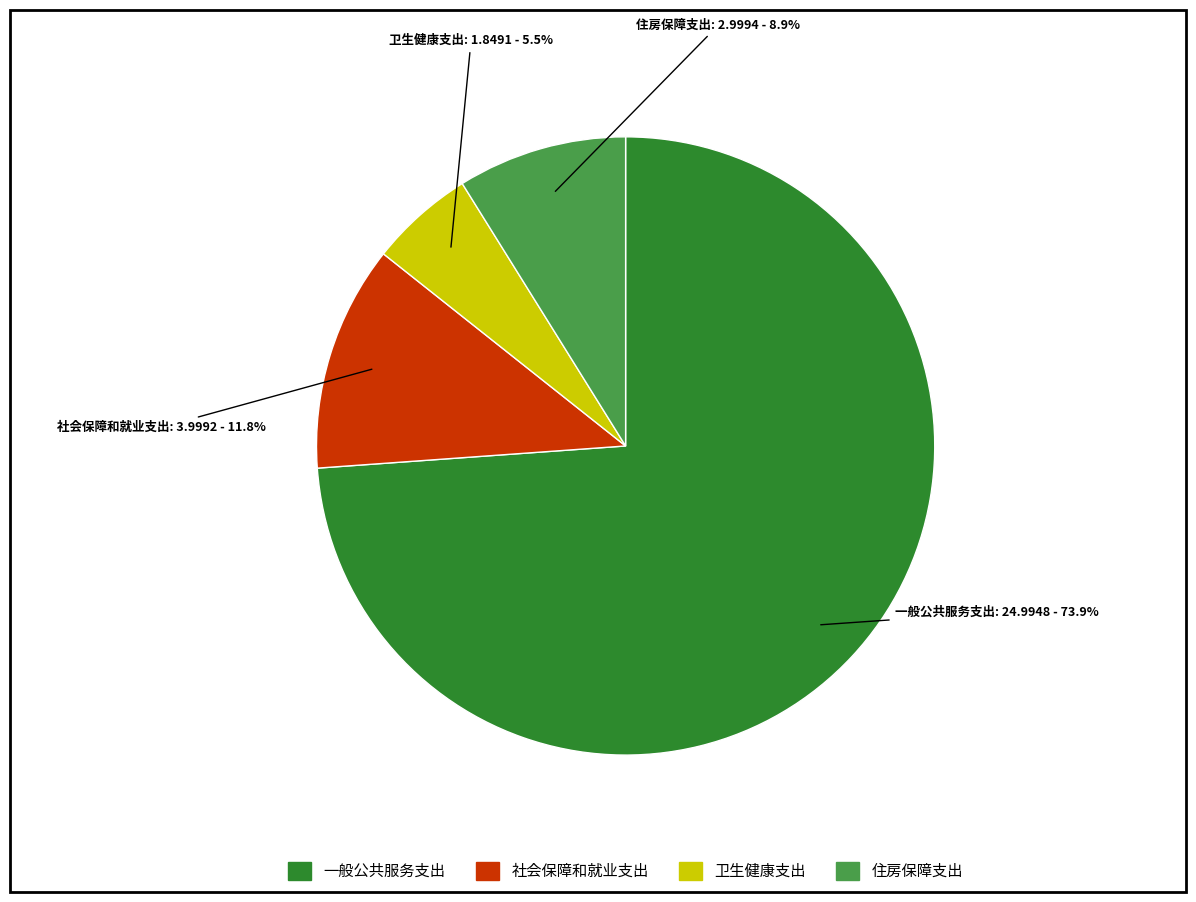

Rank the categories by value from lowest to highest.

卫生健康支出, 住房保障支出, 社会保障和就业支出, 一般公共服务支出